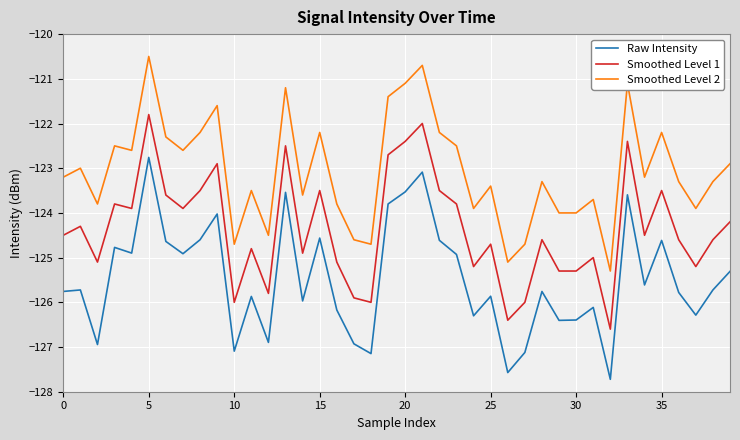

True or false: Smoothed Level 1 has more than 1 interior local peaks.

True